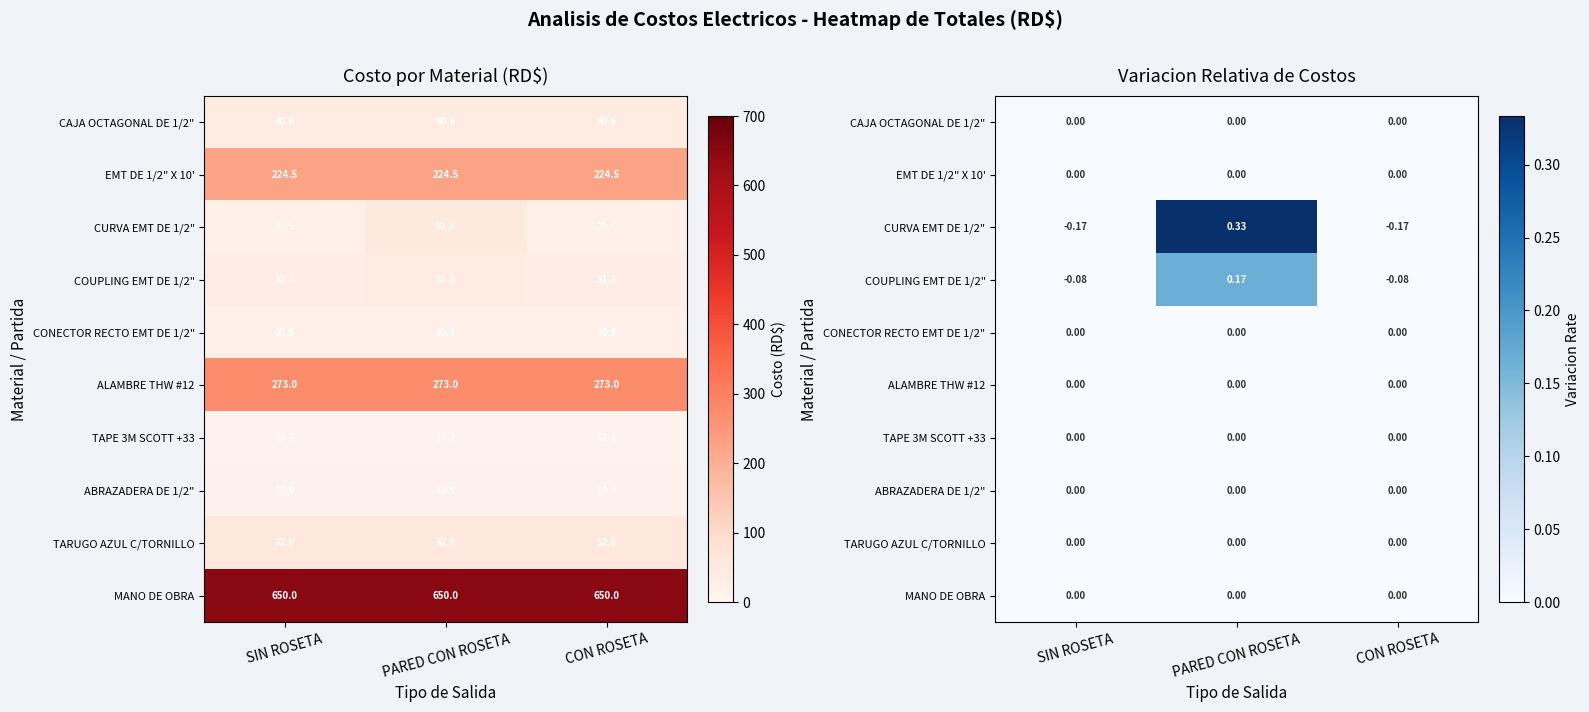

At which label does TARUGO AZUL C/TORNILLO reach its peak?

SIN ROSETA